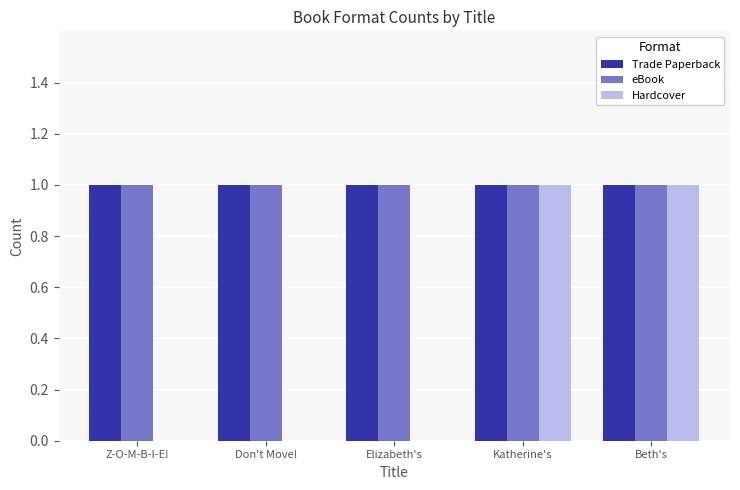

Between Elizabeth's and Beth's, which series saw the biggest shift?

Hardcover